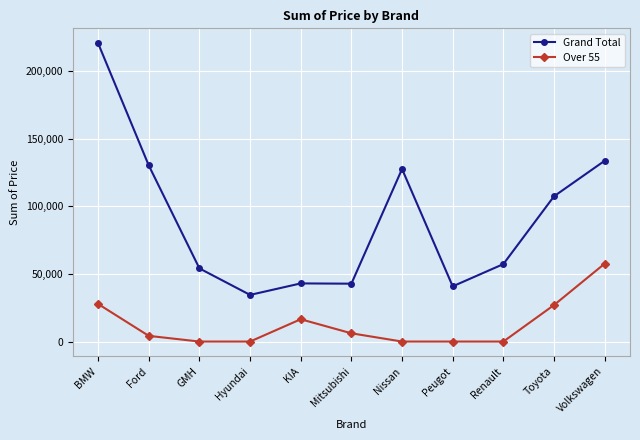

What is the highest value of the Over 55 series?

57622